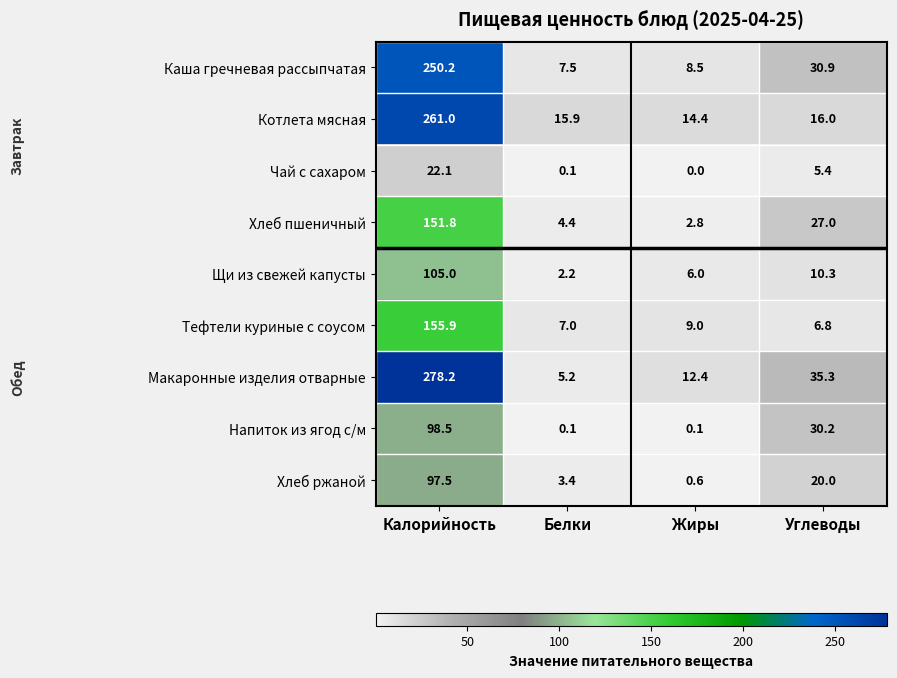

Where does the Напиток из ягод с/м series first go above 30?

Калорийность